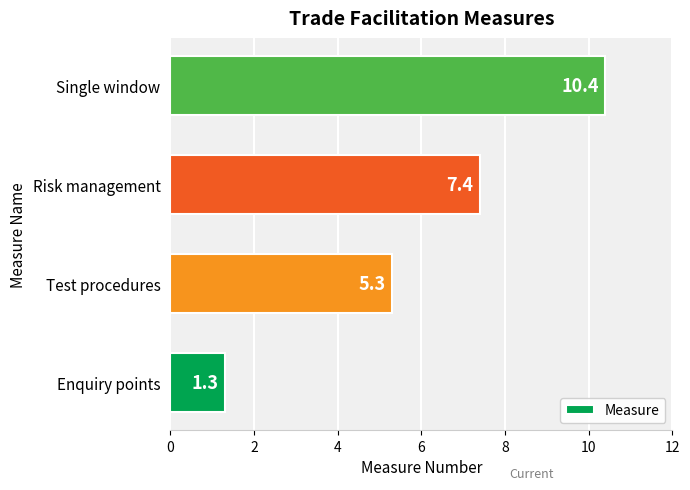

Reading top to bottom, list all the values displayed in this chart.

Single window=10.4	Risk management=7.4	Test procedures=5.3	Enquiry points=1.3